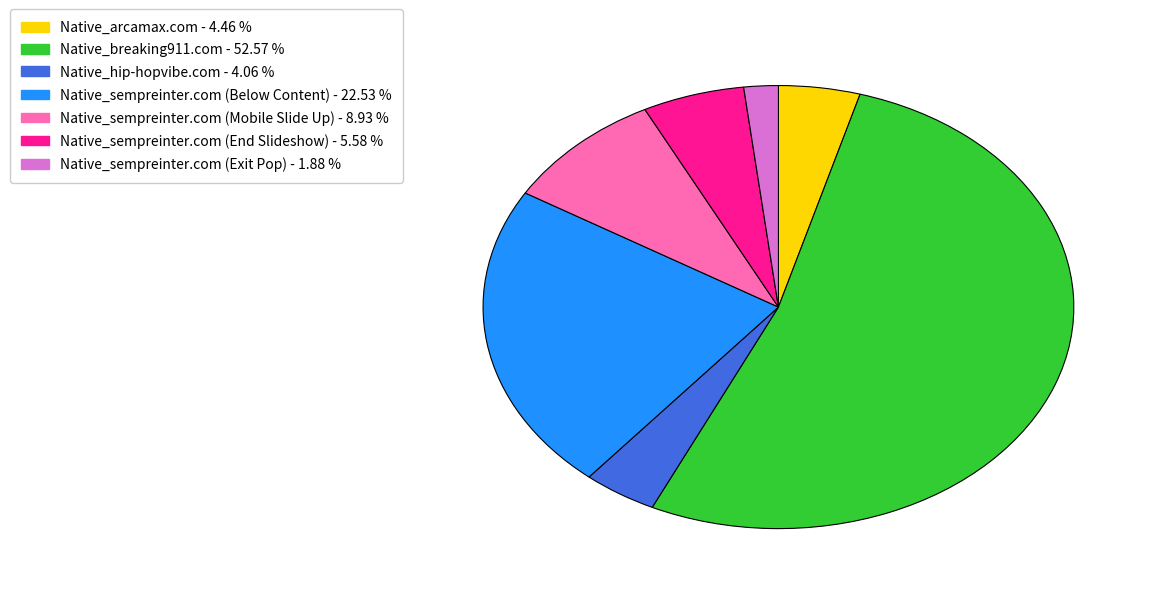

What is the ratio of the value at Native_hip-hopvibe.com to the value at Native_sempreinter.com (Exit Pop)?

2.2